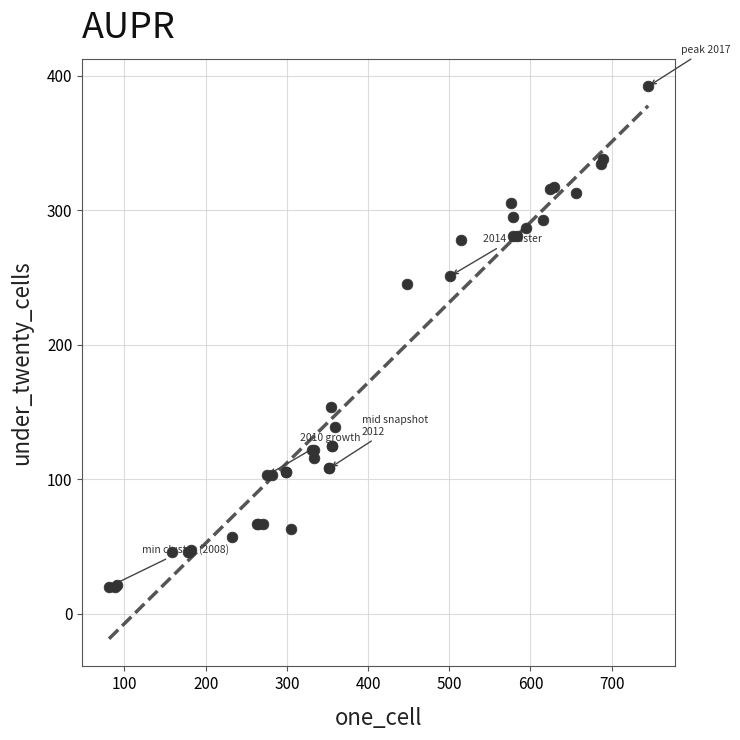

What Y value in the scatter plot is closest to 206?

245